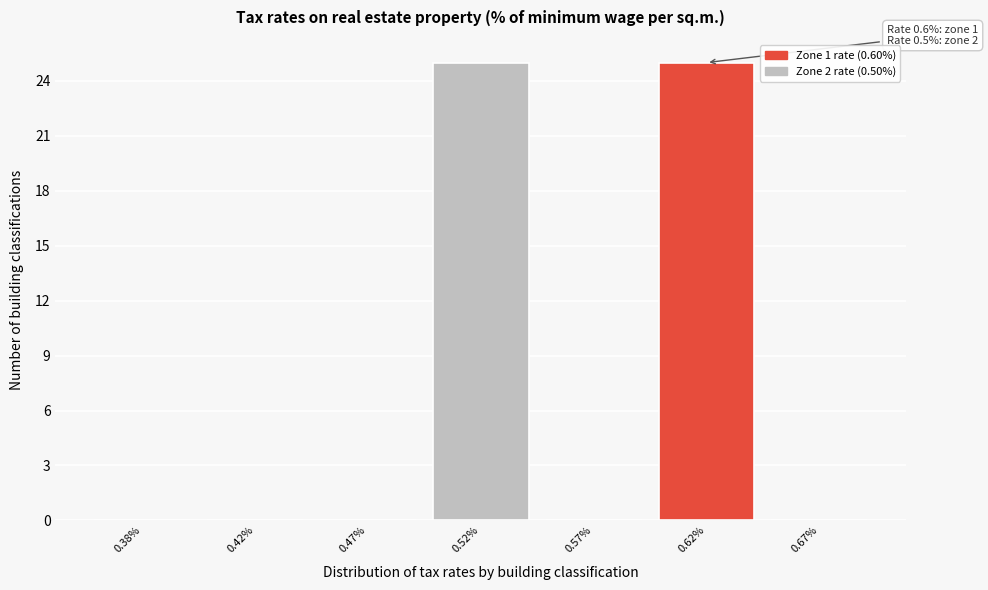

Reading right to left, what are all the values shown in this chart?

0.67%=0	0.62%=25	0.57%=0	0.52%=25	0.47%=0	0.42%=0	0.38%=0